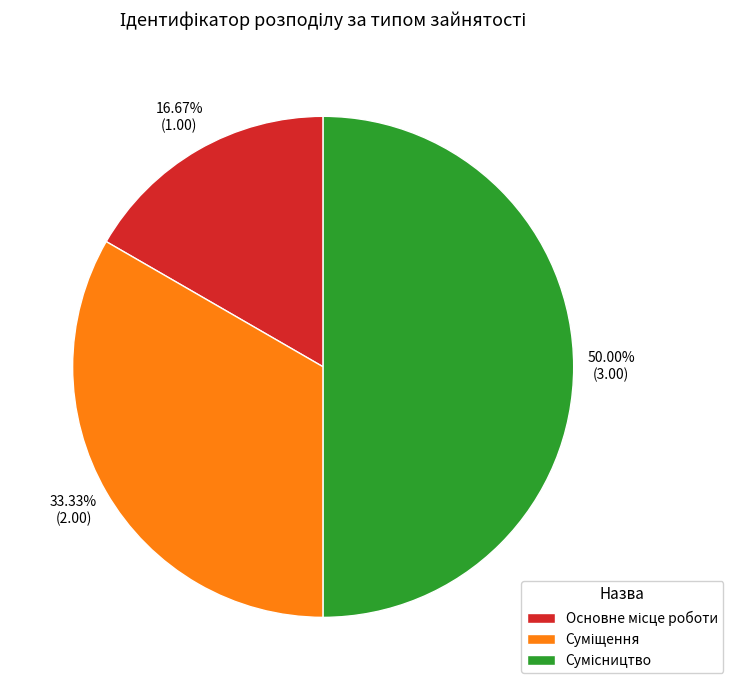

To the nearest percent, what is the difference between the Основне місце роботи and Сумісництво slice percentages?

33%